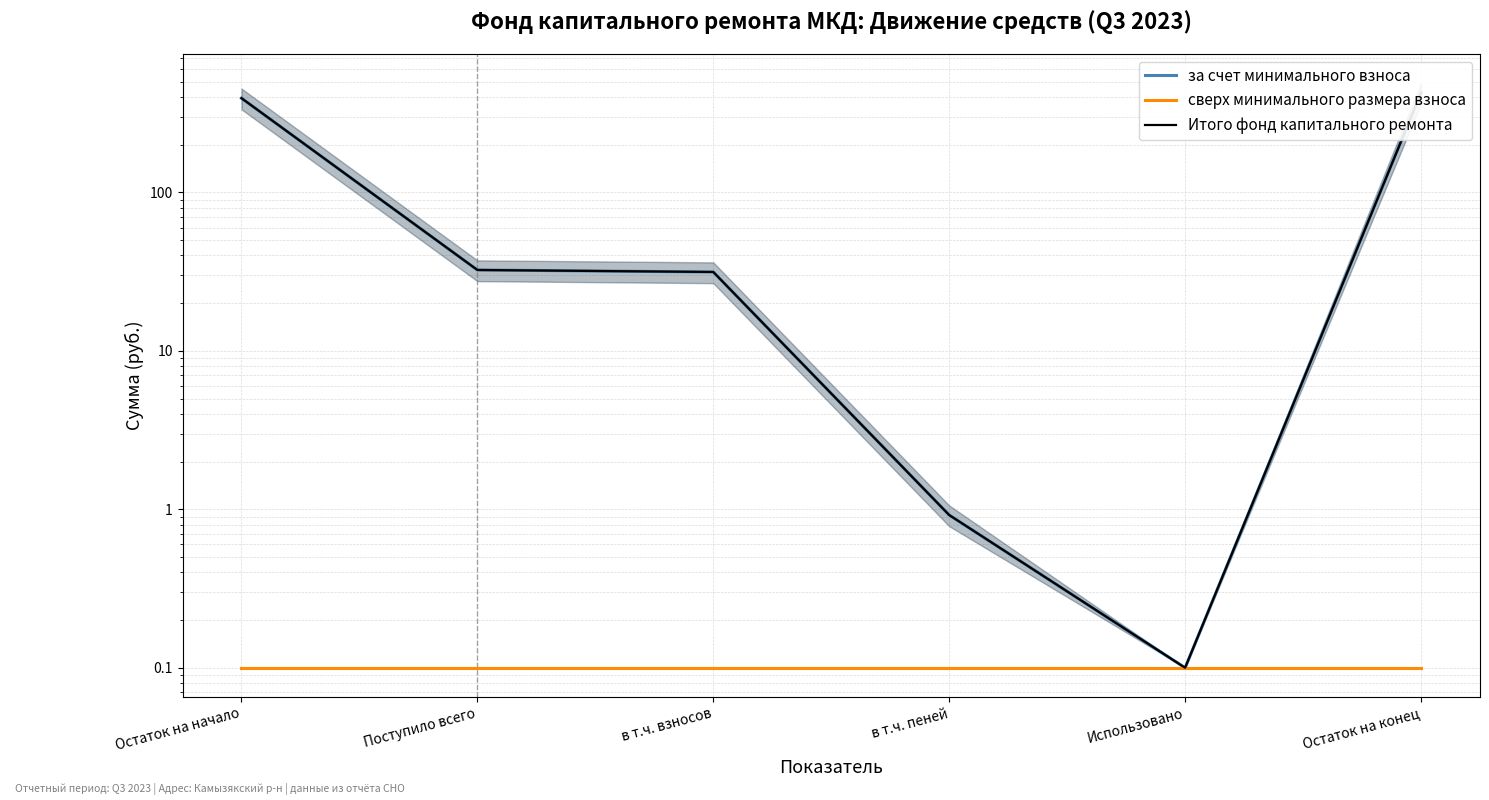

What position from the left is в т.ч. пеней?

4